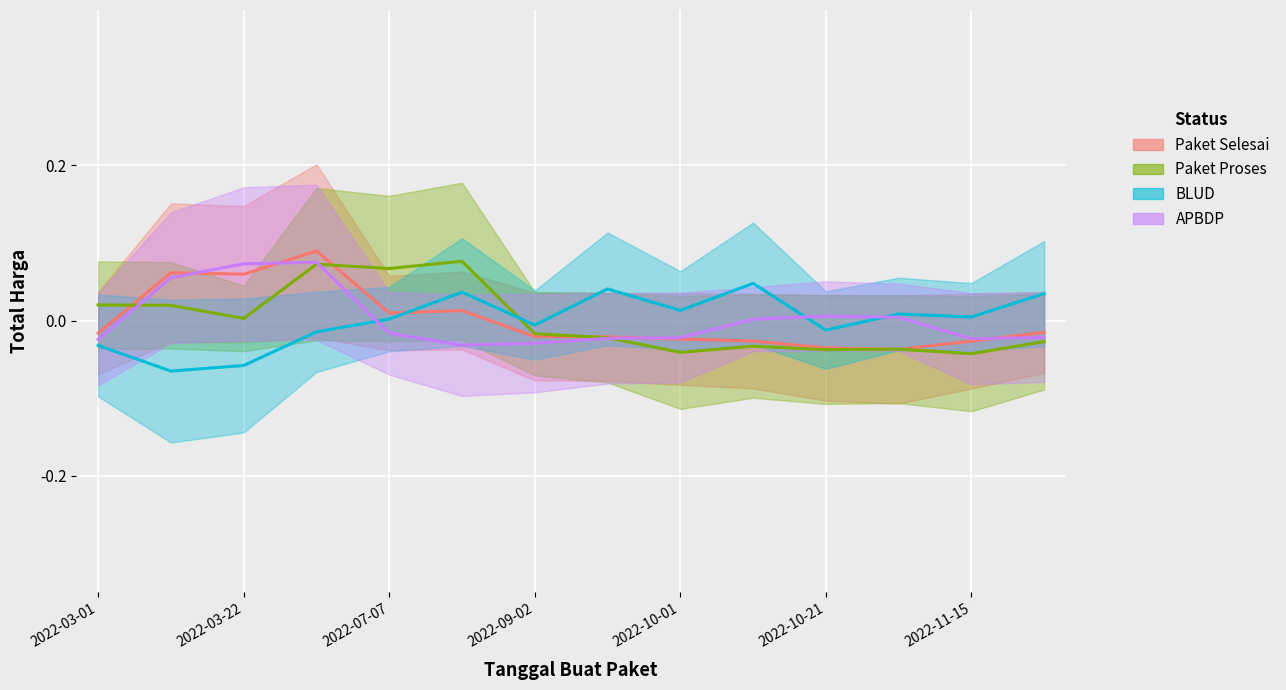

Which series changed the most between 2022-10-21 and 8?

Paket Proses